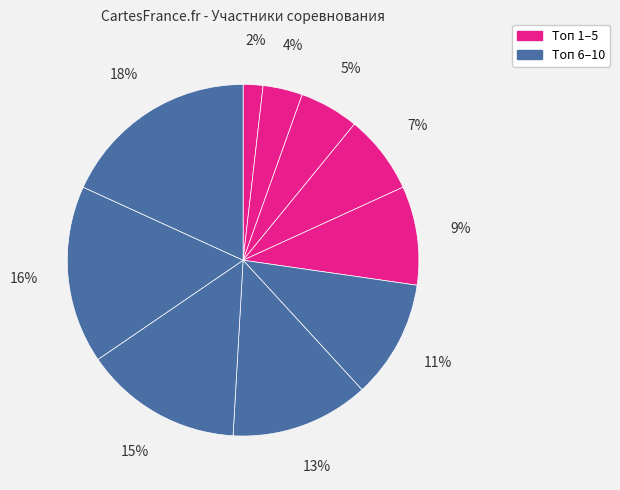

To the nearest percent, what is the difference between the largest and smallest slice percentages?

16%